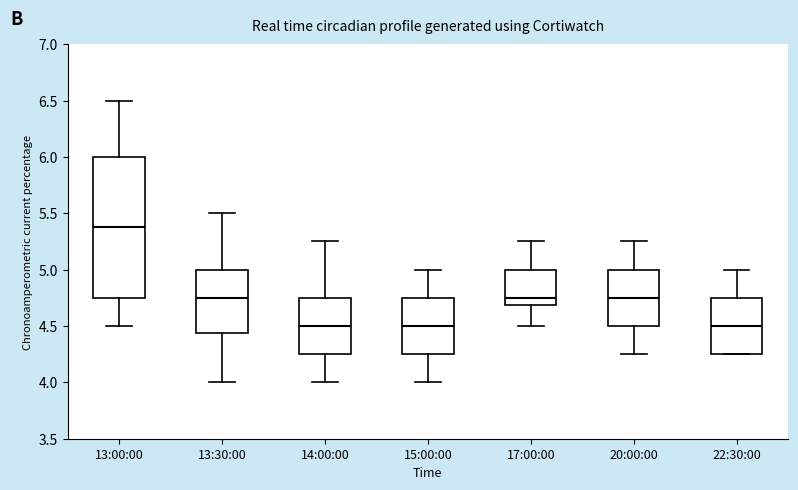

Where does the upper whisker of the box for 20:00:00 end on the y-axis? The values are not printed on the chart, so give them approximately, as read against the axis.

5.25